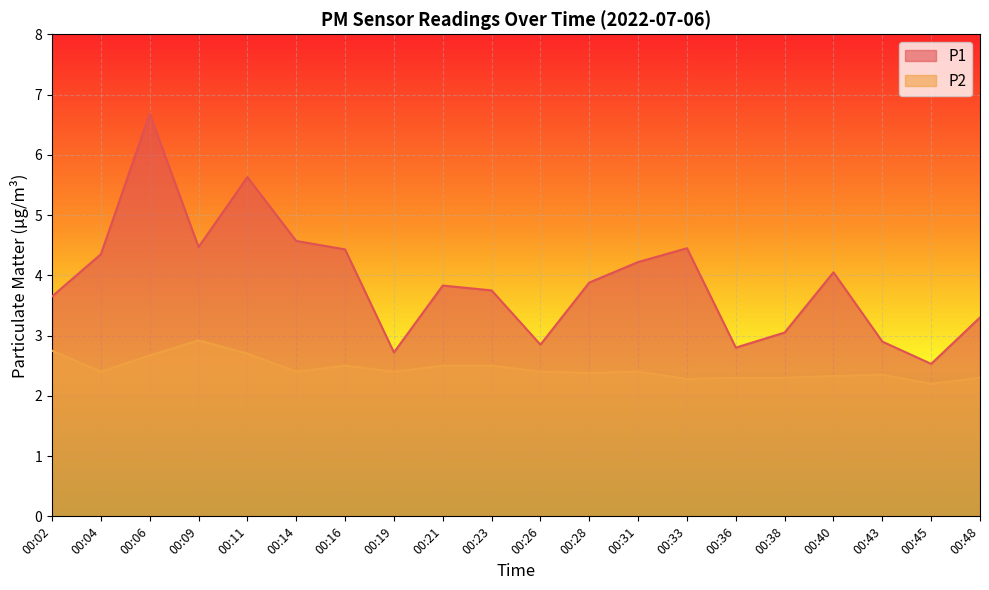

Between 00:11 and 00:28, which is larger?

00:11